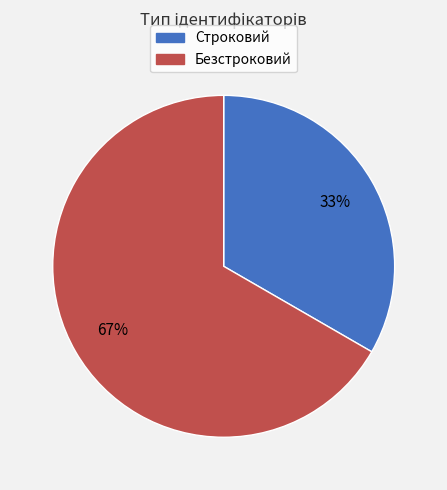

Combined, do Строковий and Безстроковий account for over 50%?

Yes